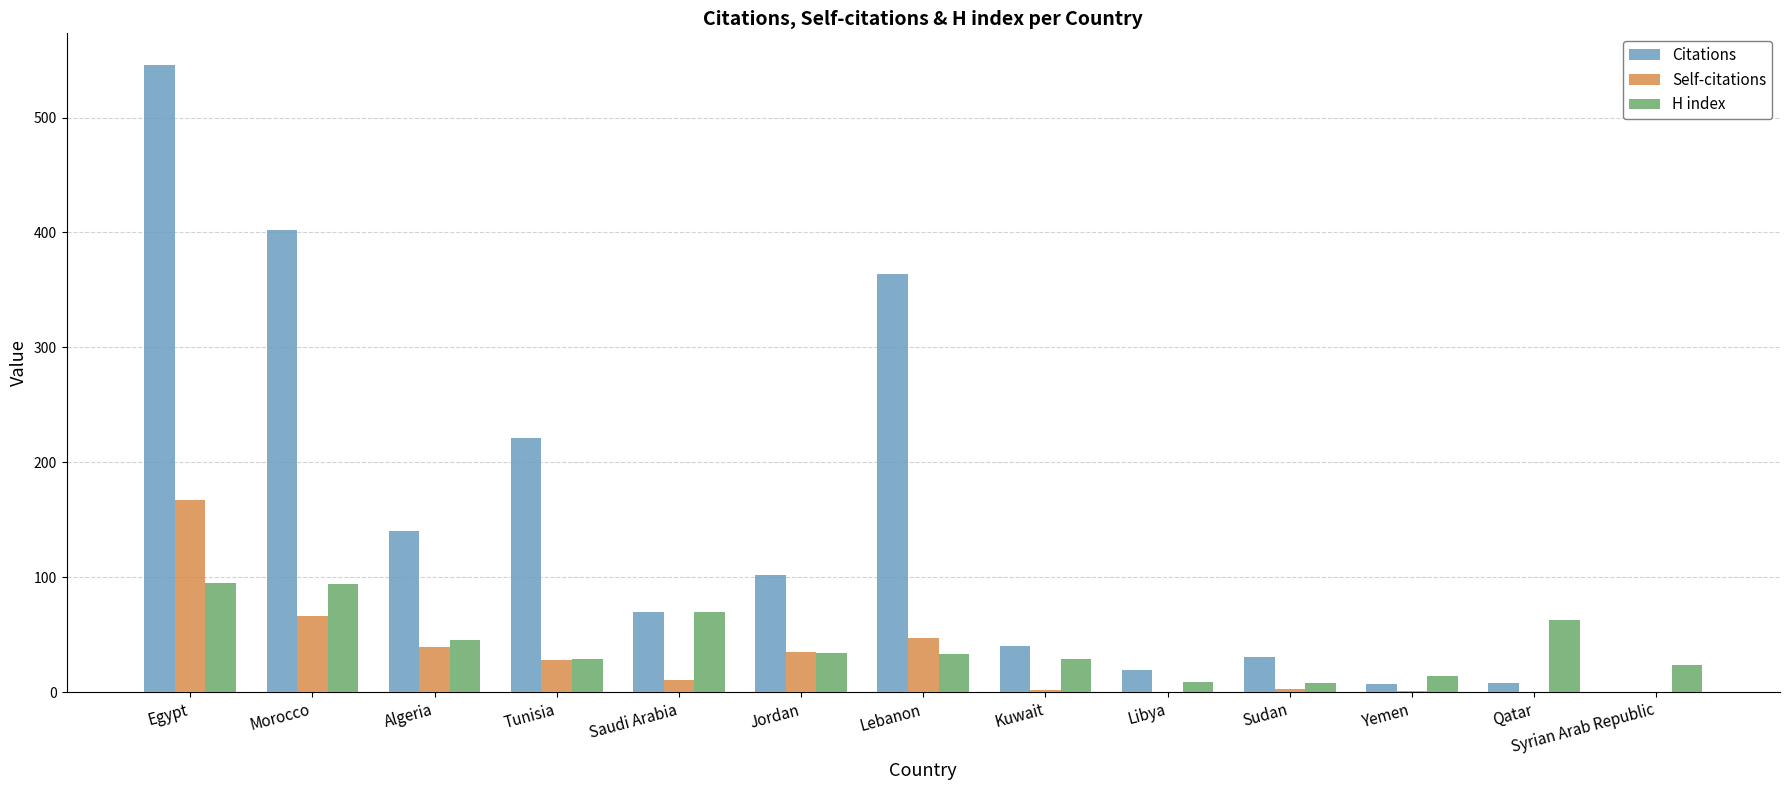

Is it true that H index equals 14 at Yemen?

True